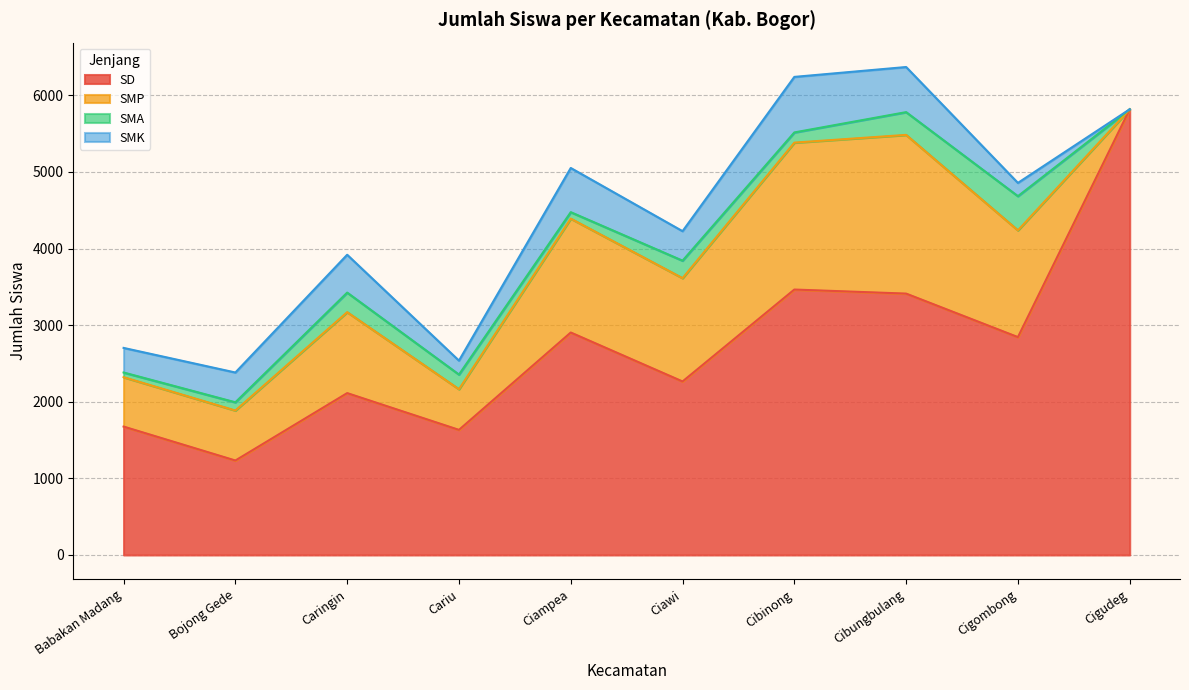

At how many categories does at least one series exceed 2472?

5